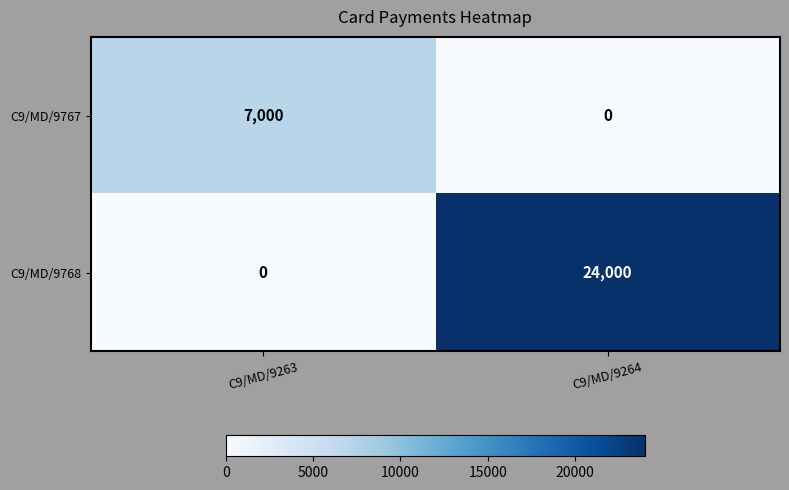

What is the maximum value shown in the chart?

24000